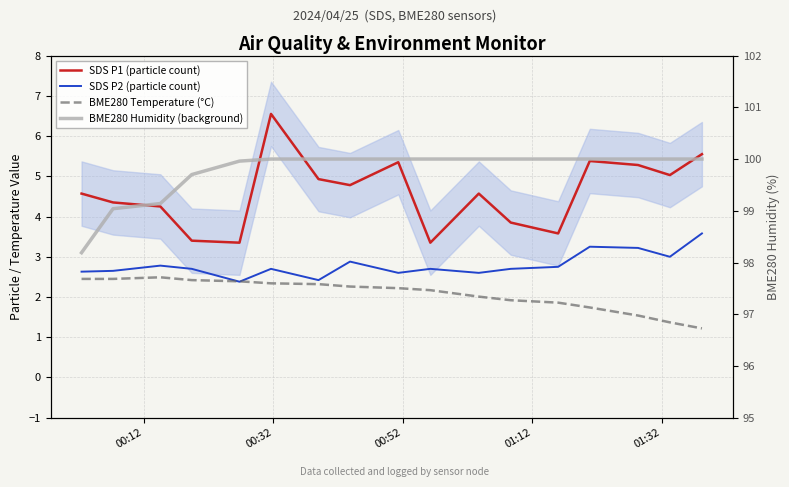

What are all the series names shown in the legend?

SDS P1 (particle count), SDS P2 (particle count), BME280 Temperature (°C), BME280 Humidity (background)